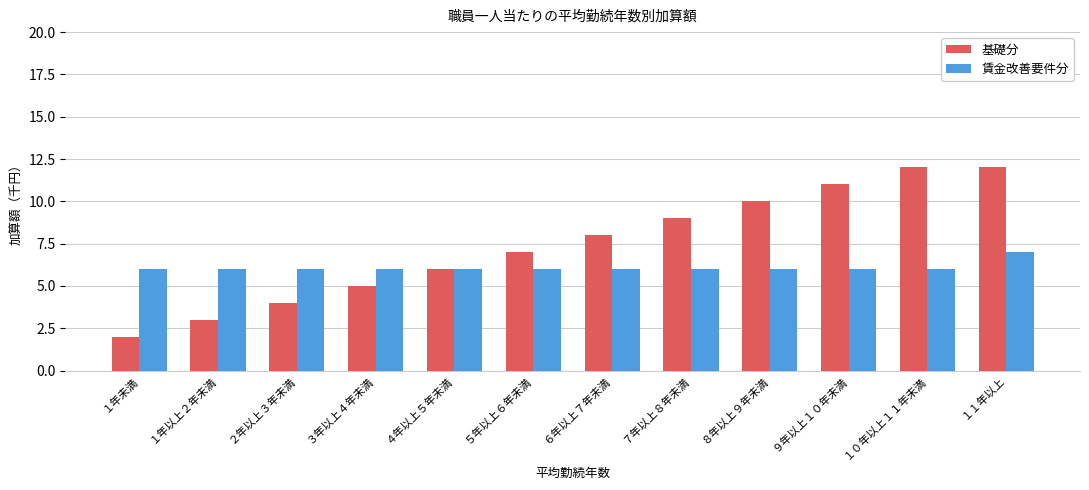

List the series in order of their overall mean, highest first.

基礎分, 賃金改善要件分